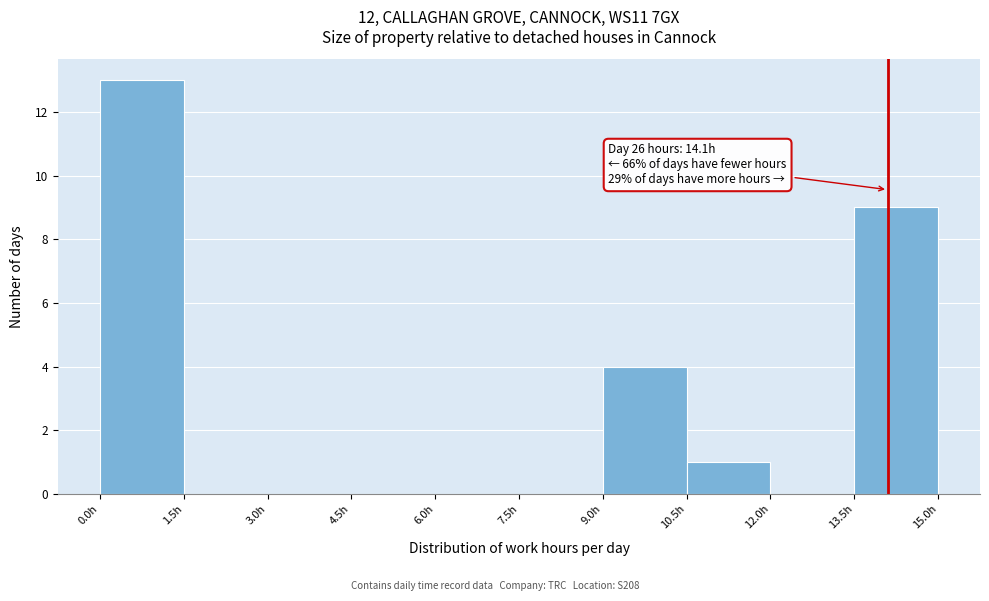

Which range on the x-axis has the tallest bar?

0.0 to 1.5